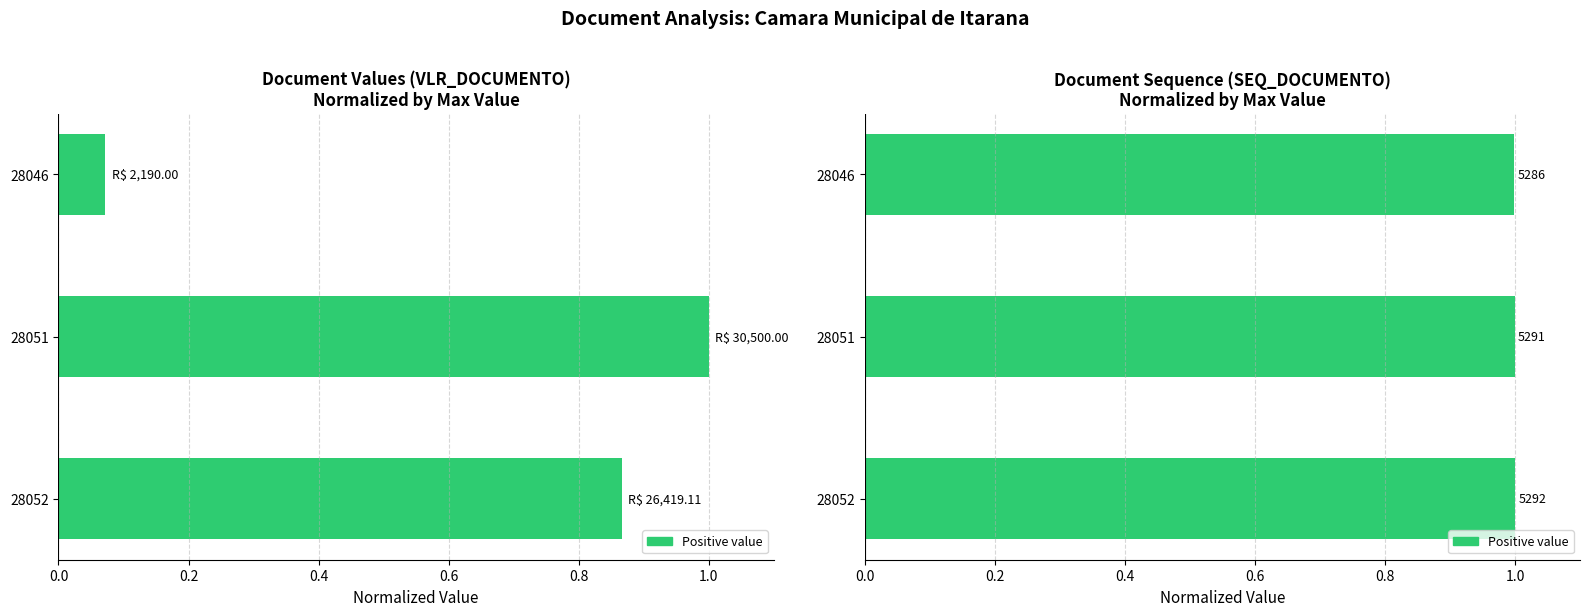

What is the minimum value shown in the chart?

0.1